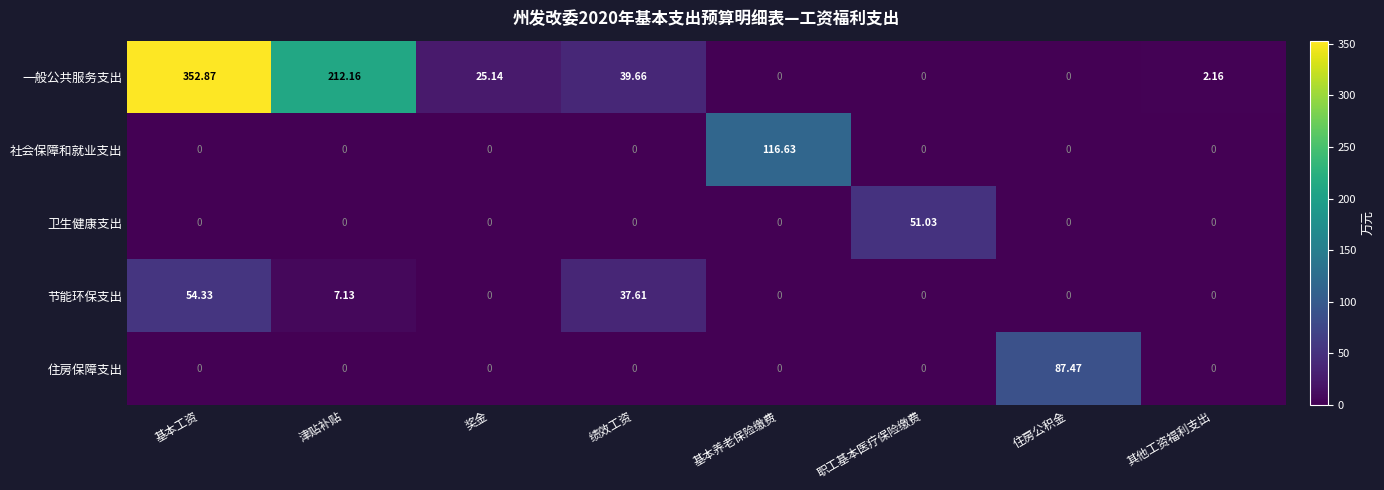

What is the maximum value shown in the chart?

352.9